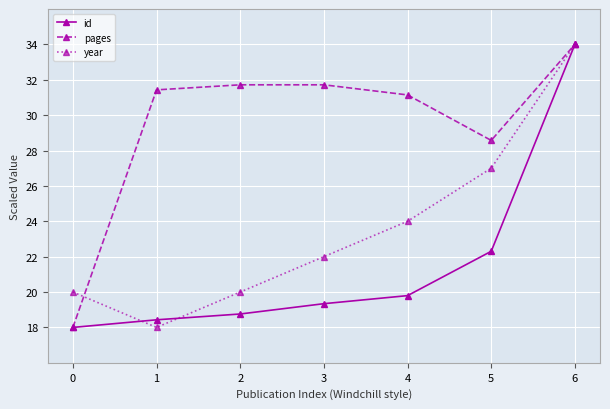

Where is pages nearest to the value 26?

5